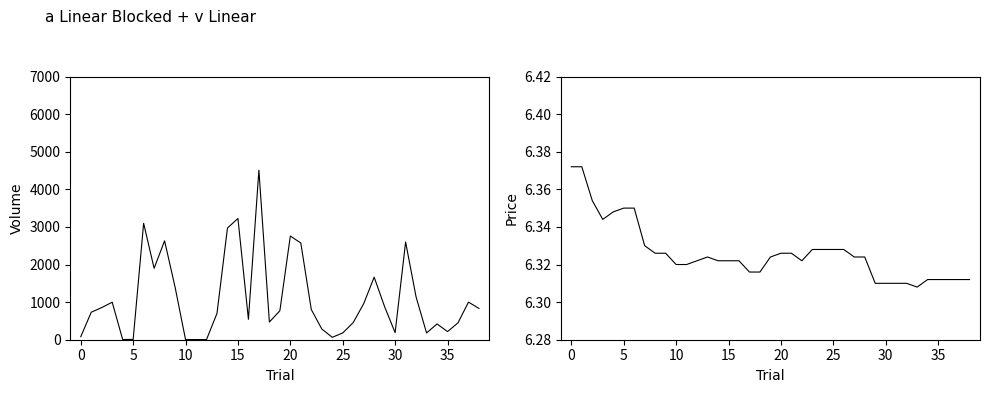

What are all the series names shown in the legend?

Volume, Price